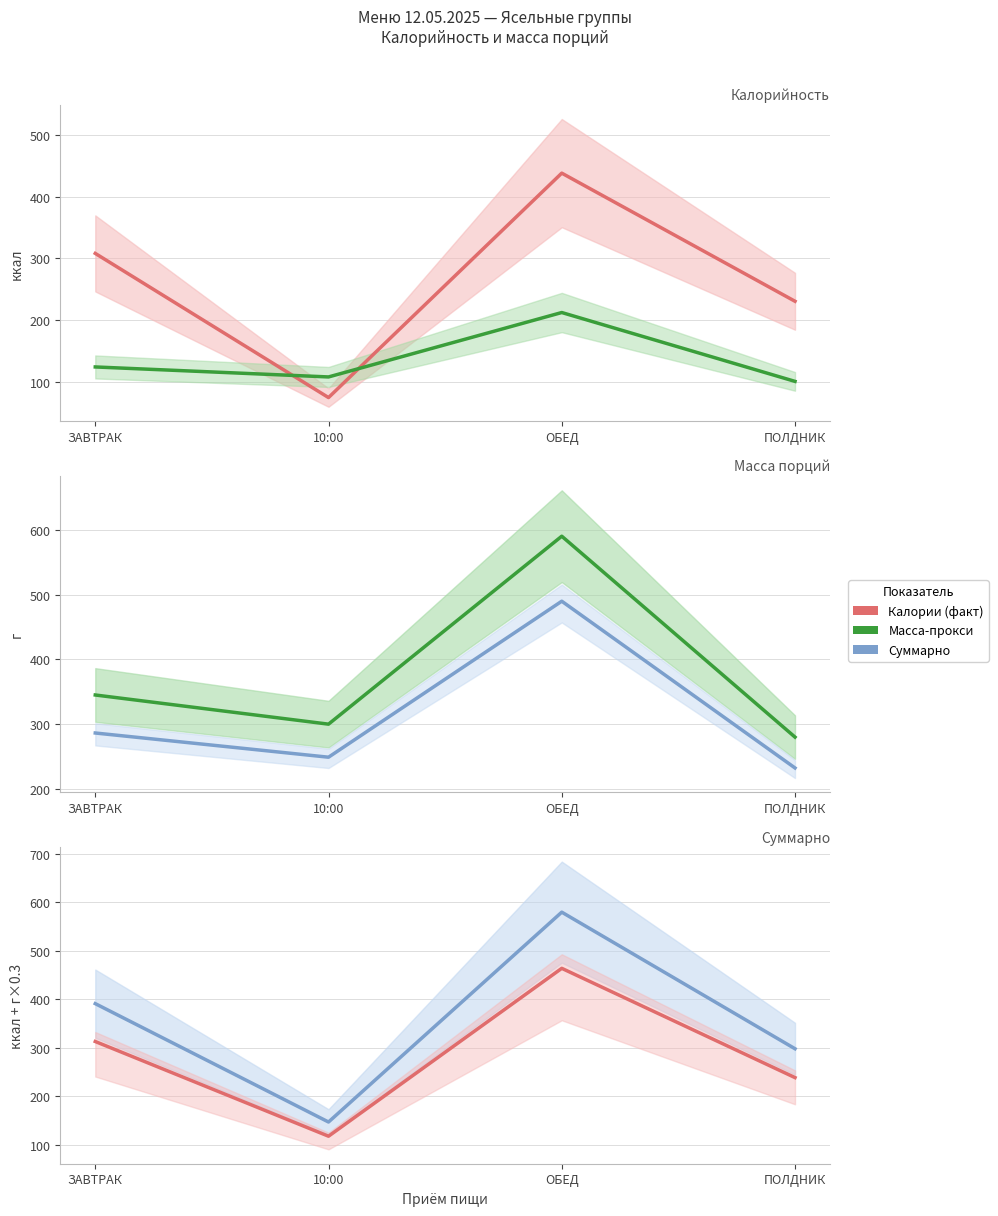

How many data points in Калории (факт) are above 308?

2